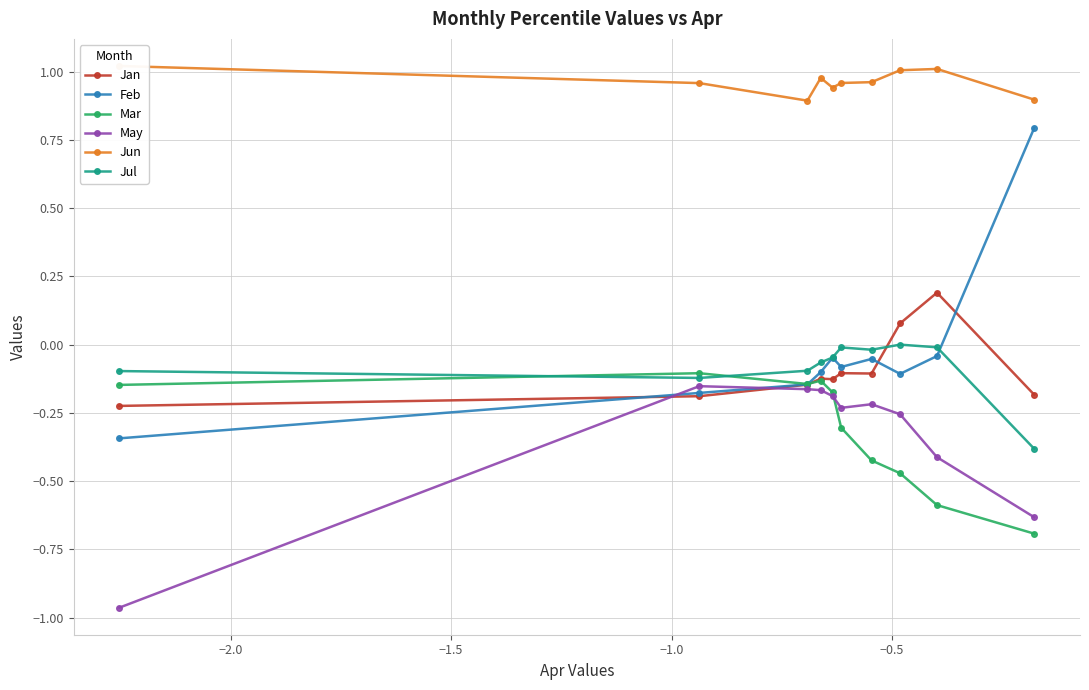

What is the minimum value for Mar?

-0.7